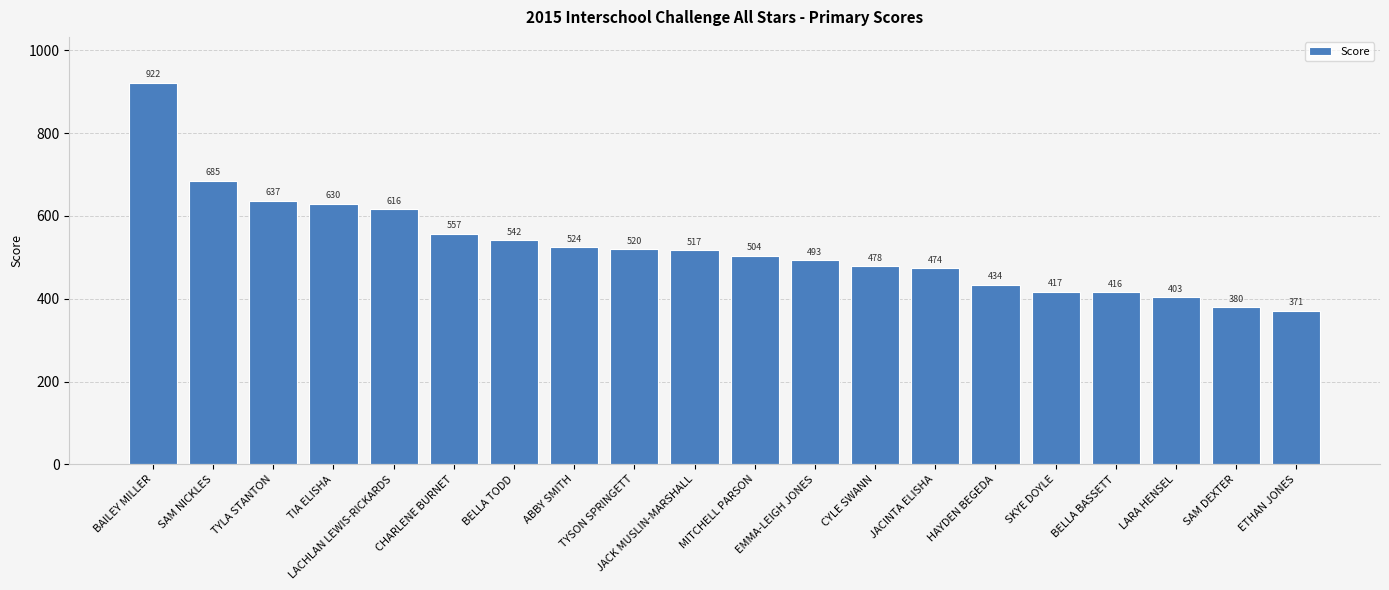

What is the value of the 13th bar from the left?

478